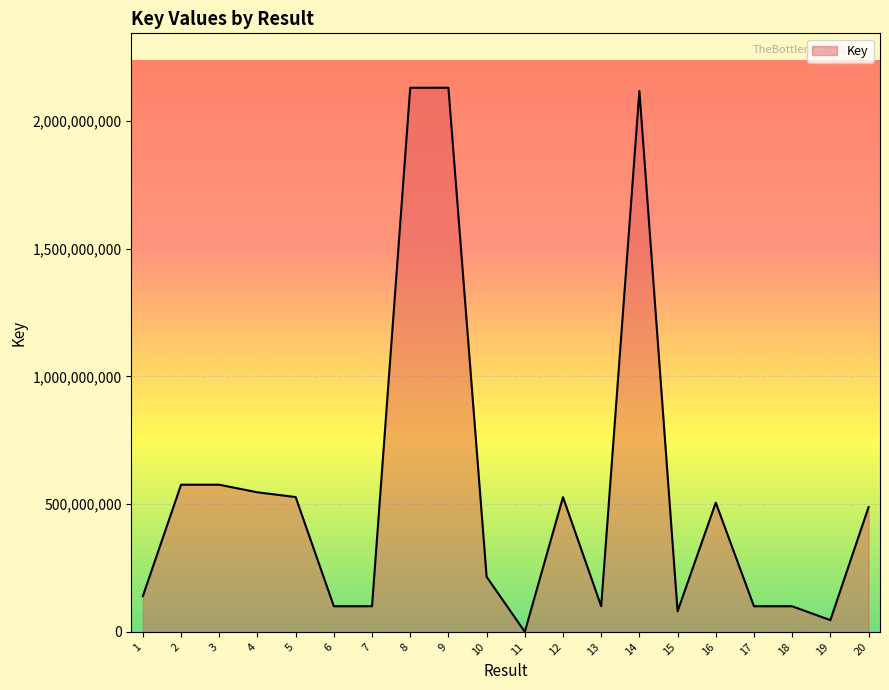

What is the greatest value displayed?

2130409649